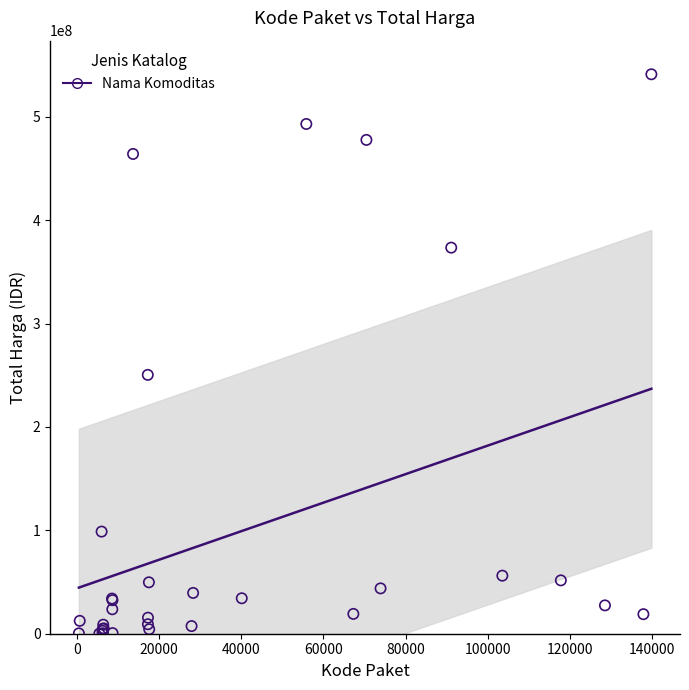

What Y value in the scatter plot is closest to 270574500?

250350000